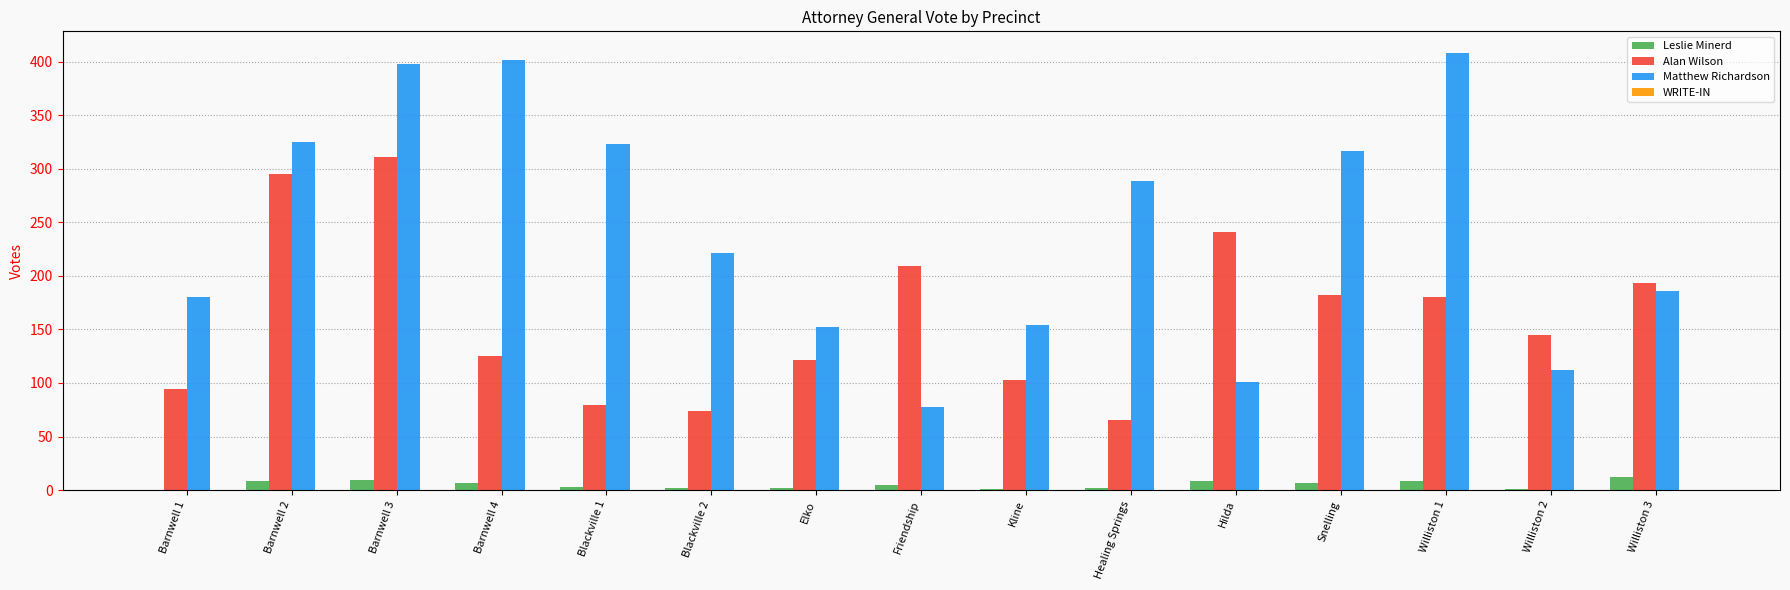

What is the sum of all Alan Wilson values?

2417